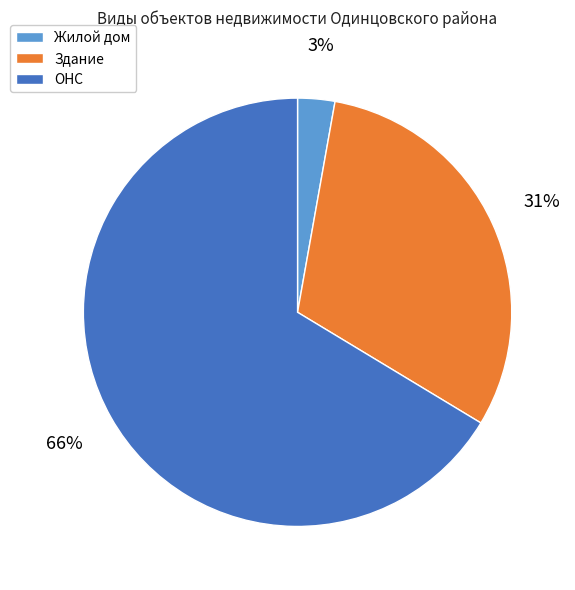

To the nearest percent, what percentage of the pie is Жилой дом?

3%